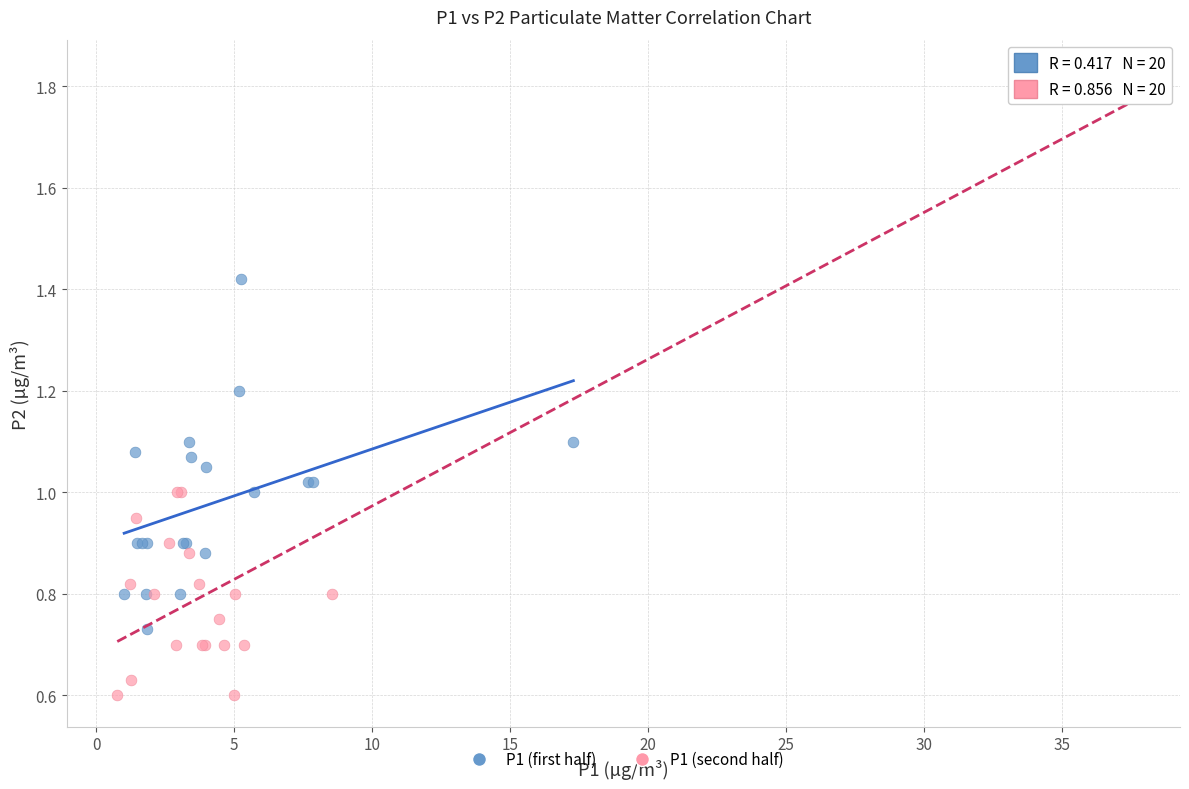

What are all the series names shown in the legend?

P1 (first half), P1 (second half)